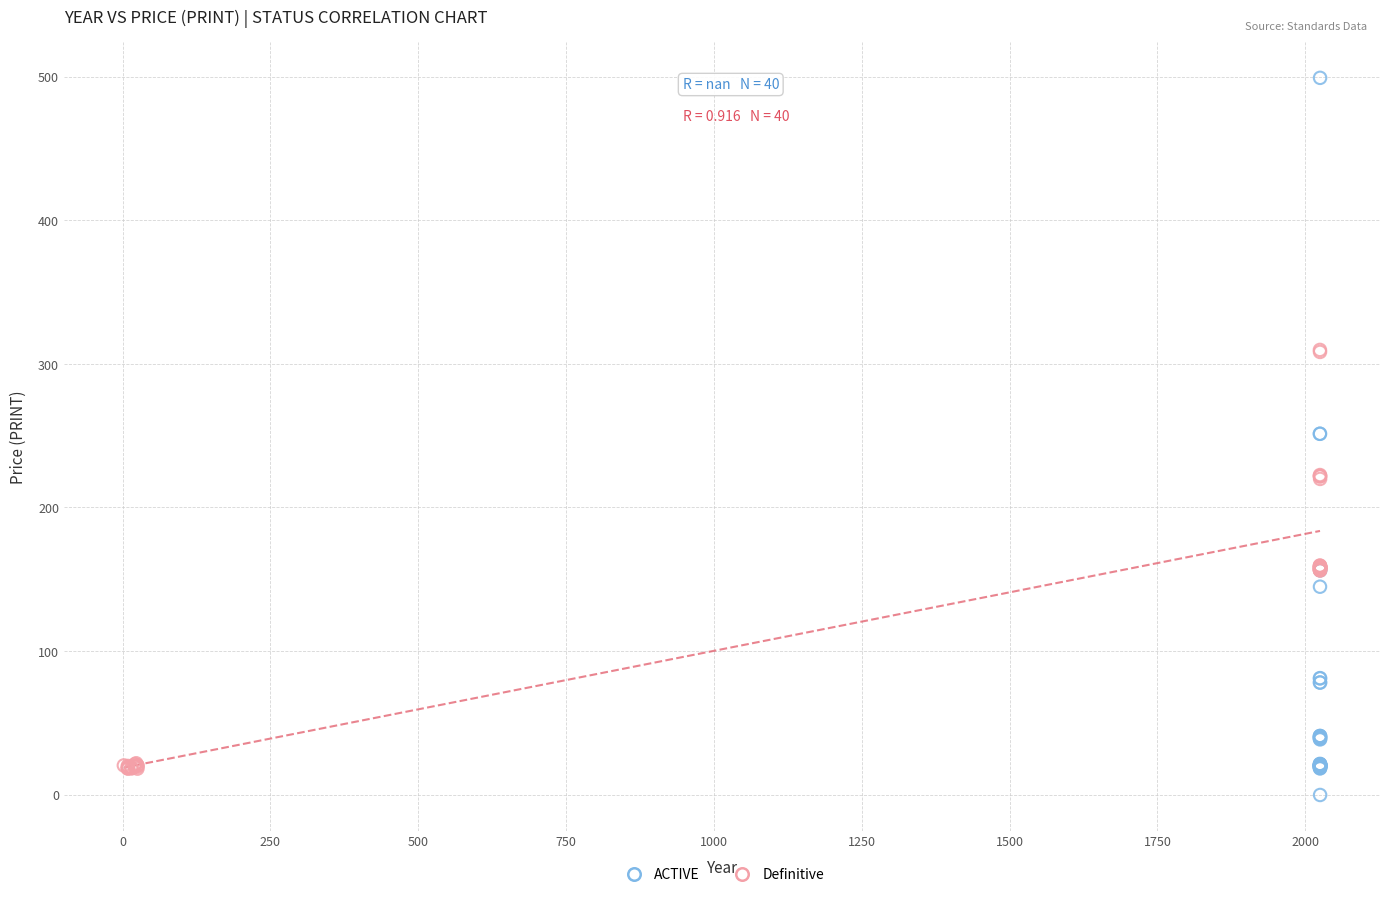

Which series reaches the maximum Y coordinate?

ACTIVE